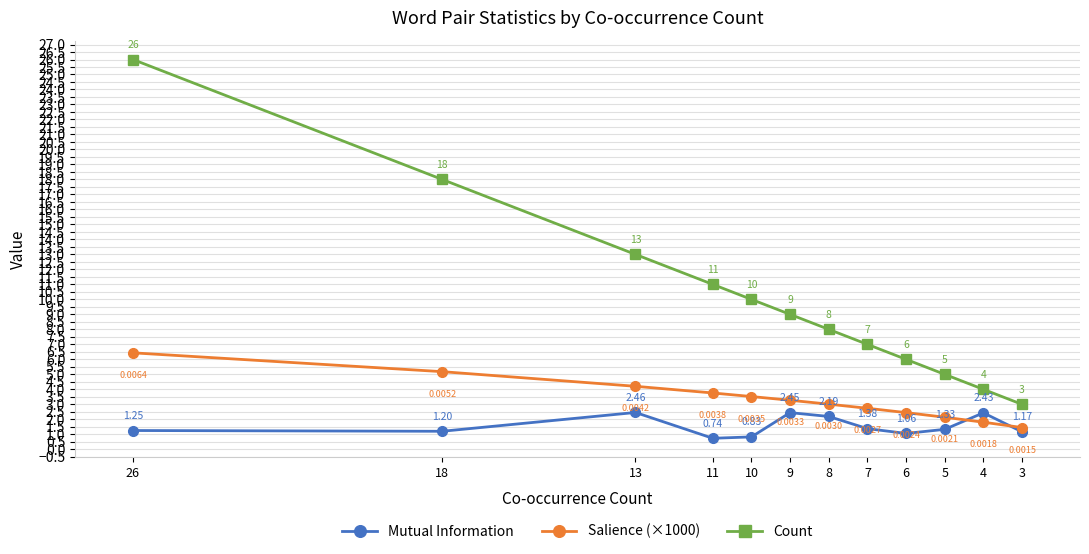

What is the difference between the highest and lowest values at 4?

2.2